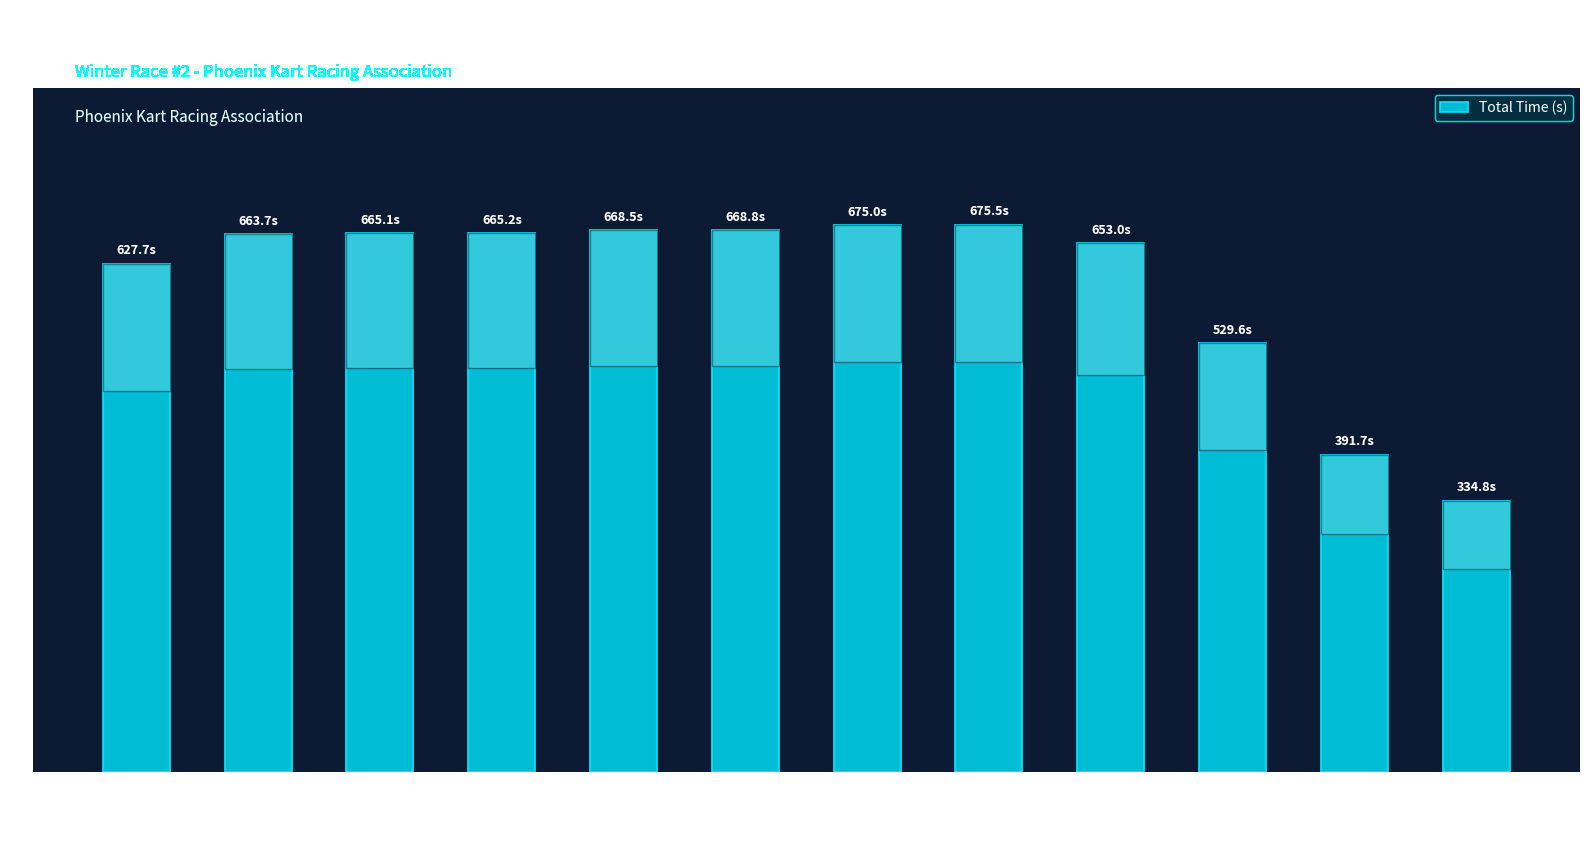

The chart shows a value of 933.9 at Carson Mallett. True or false?

False